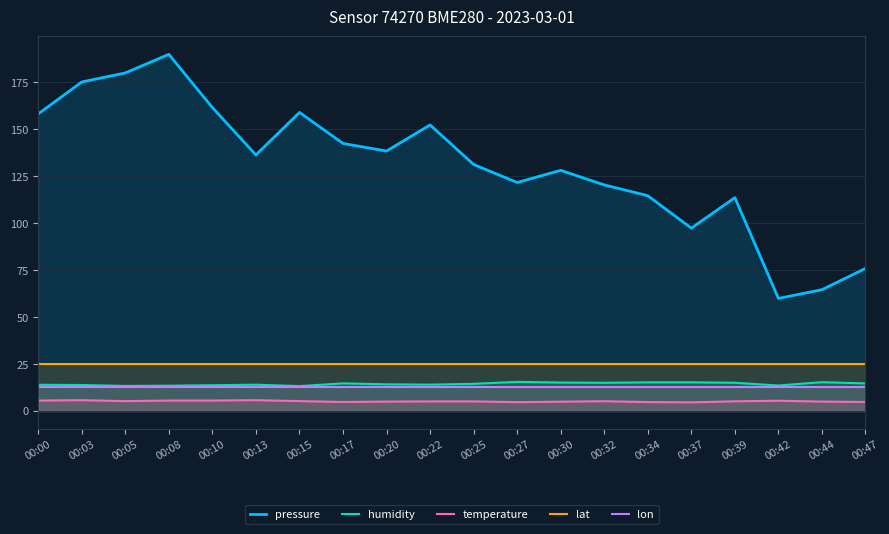

At 00:47, list the series in order from largest to smallest.

pressure, lat, humidity, lon, temperature